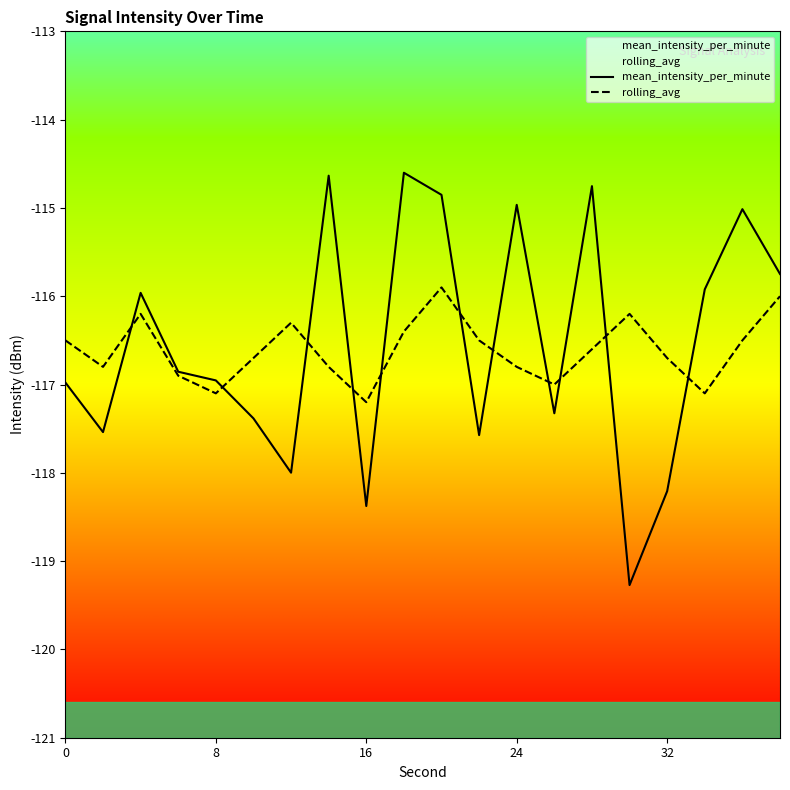

The value of mean_intensity_per_minute at 16 is -167.2. True or false?

False